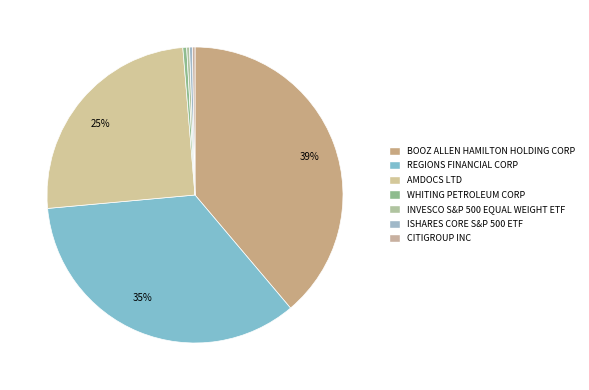

Rank the categories by value from lowest to highest.

CITIGROUP INC, INVESCO S&P 500 EQUAL WEIGHT ETF, ISHARES CORE S&P 500 ETF, WHITING PETROLEUM CORP, AMDOCS LTD, REGIONS FINANCIAL CORP, BOOZ ALLEN HAMILTON HOLDING CORP